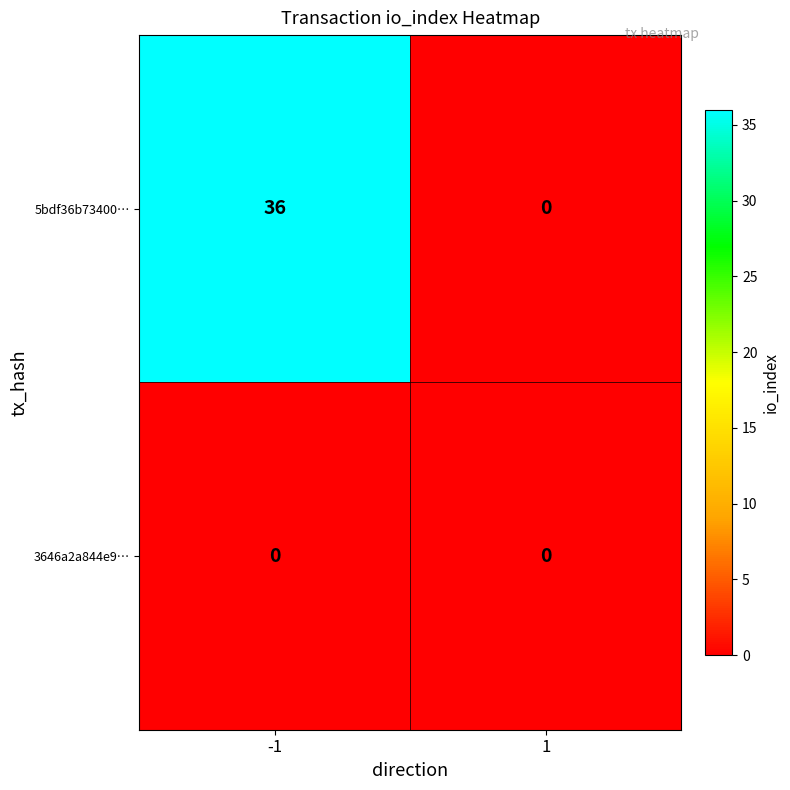

How many series are shown in this chart?

2